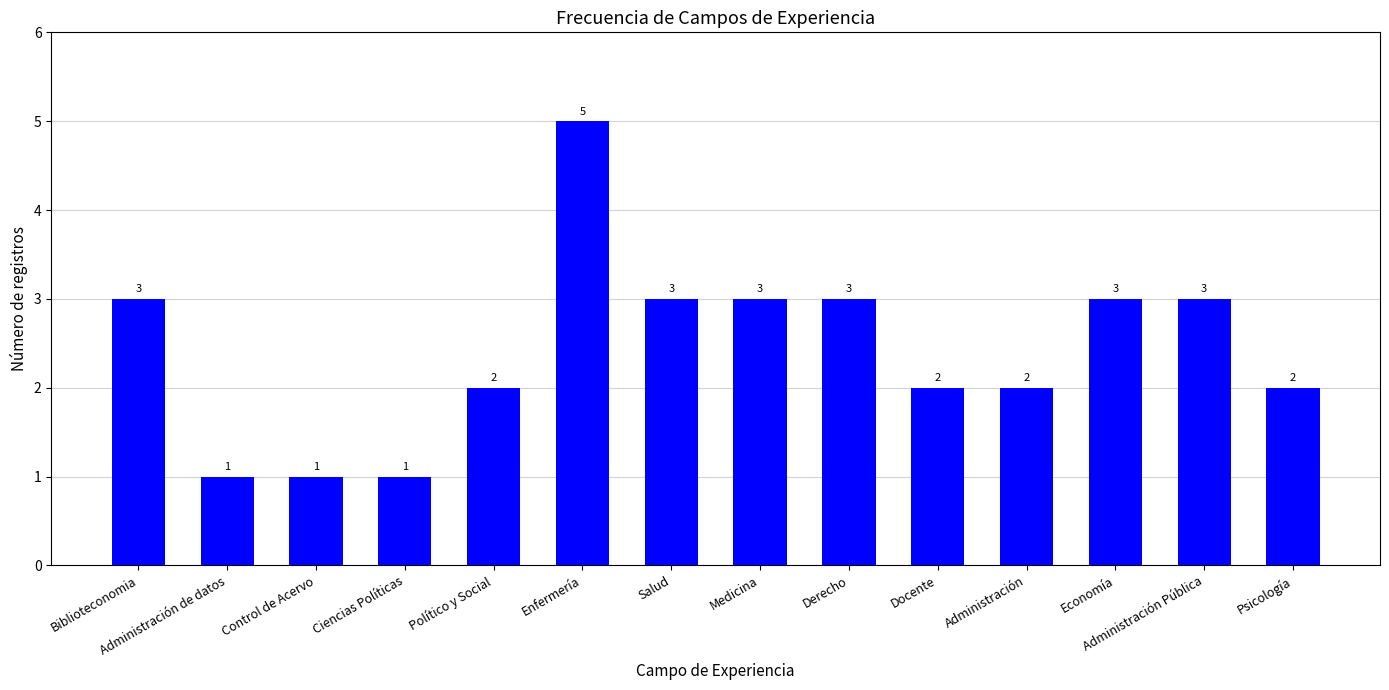

What is the difference between the second highest and second lowest values?

2